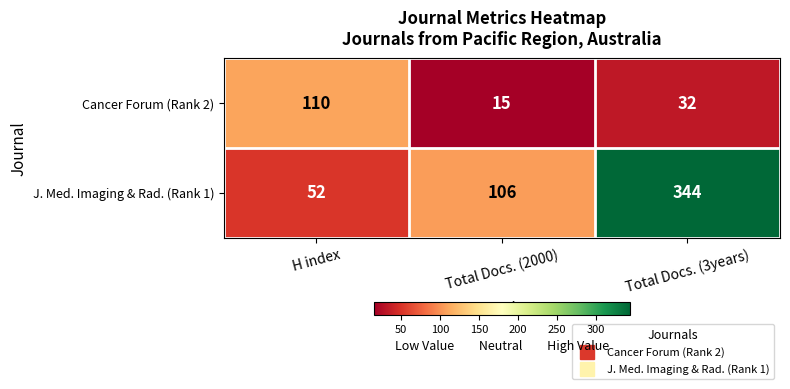

Is it true that Cancer Forum (Rank 2) equals 32 at Total Docs. (3years)?

True